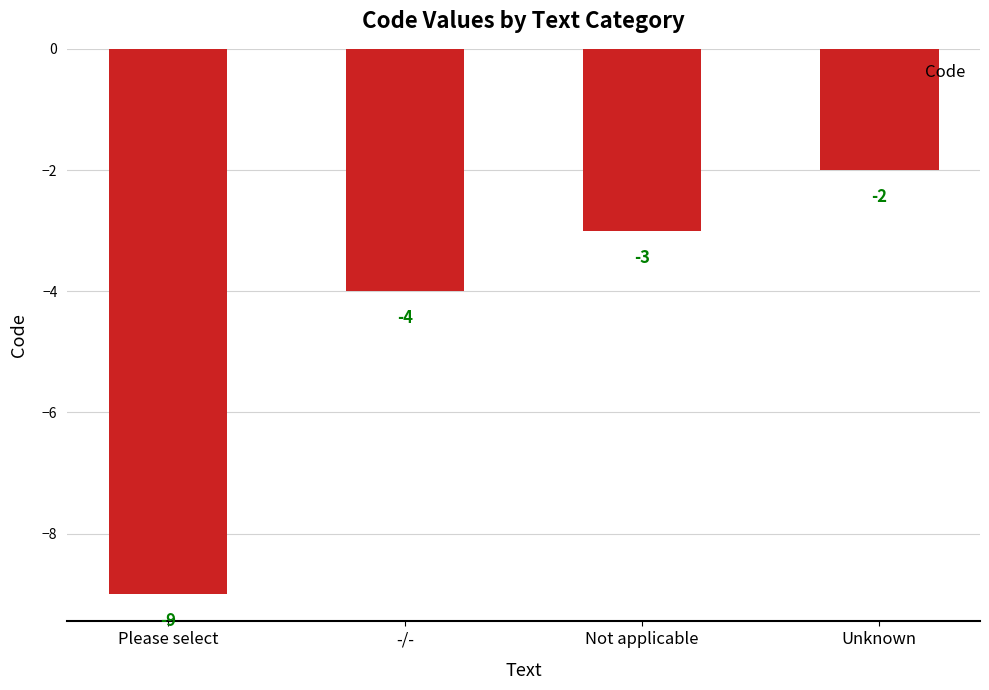

Which has a higher value, -/- or Please select?

-/-